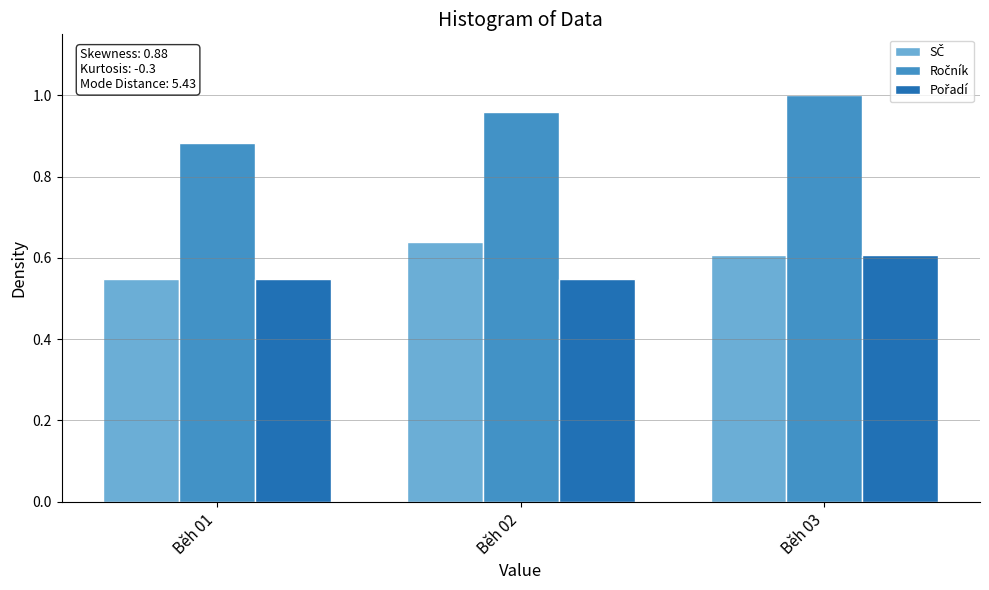

Which label corresponds to the largest value in the chart?

Běh 03